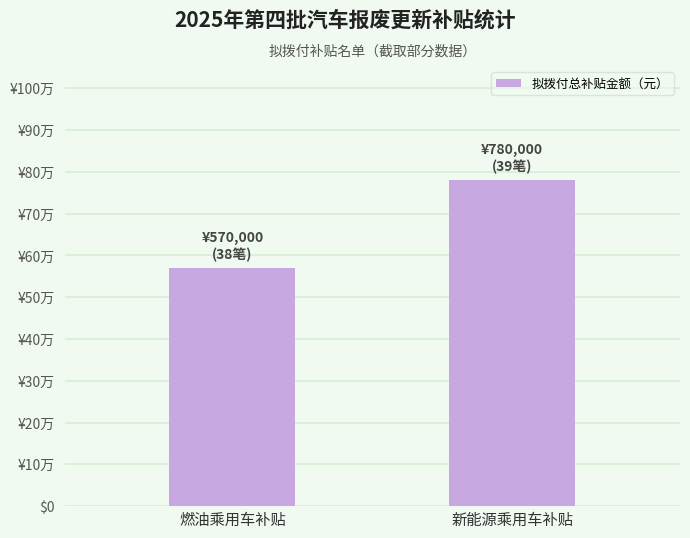

Rank the categories by value from lowest to highest.

燃油乘用车补贴, 新能源乘用车补贴